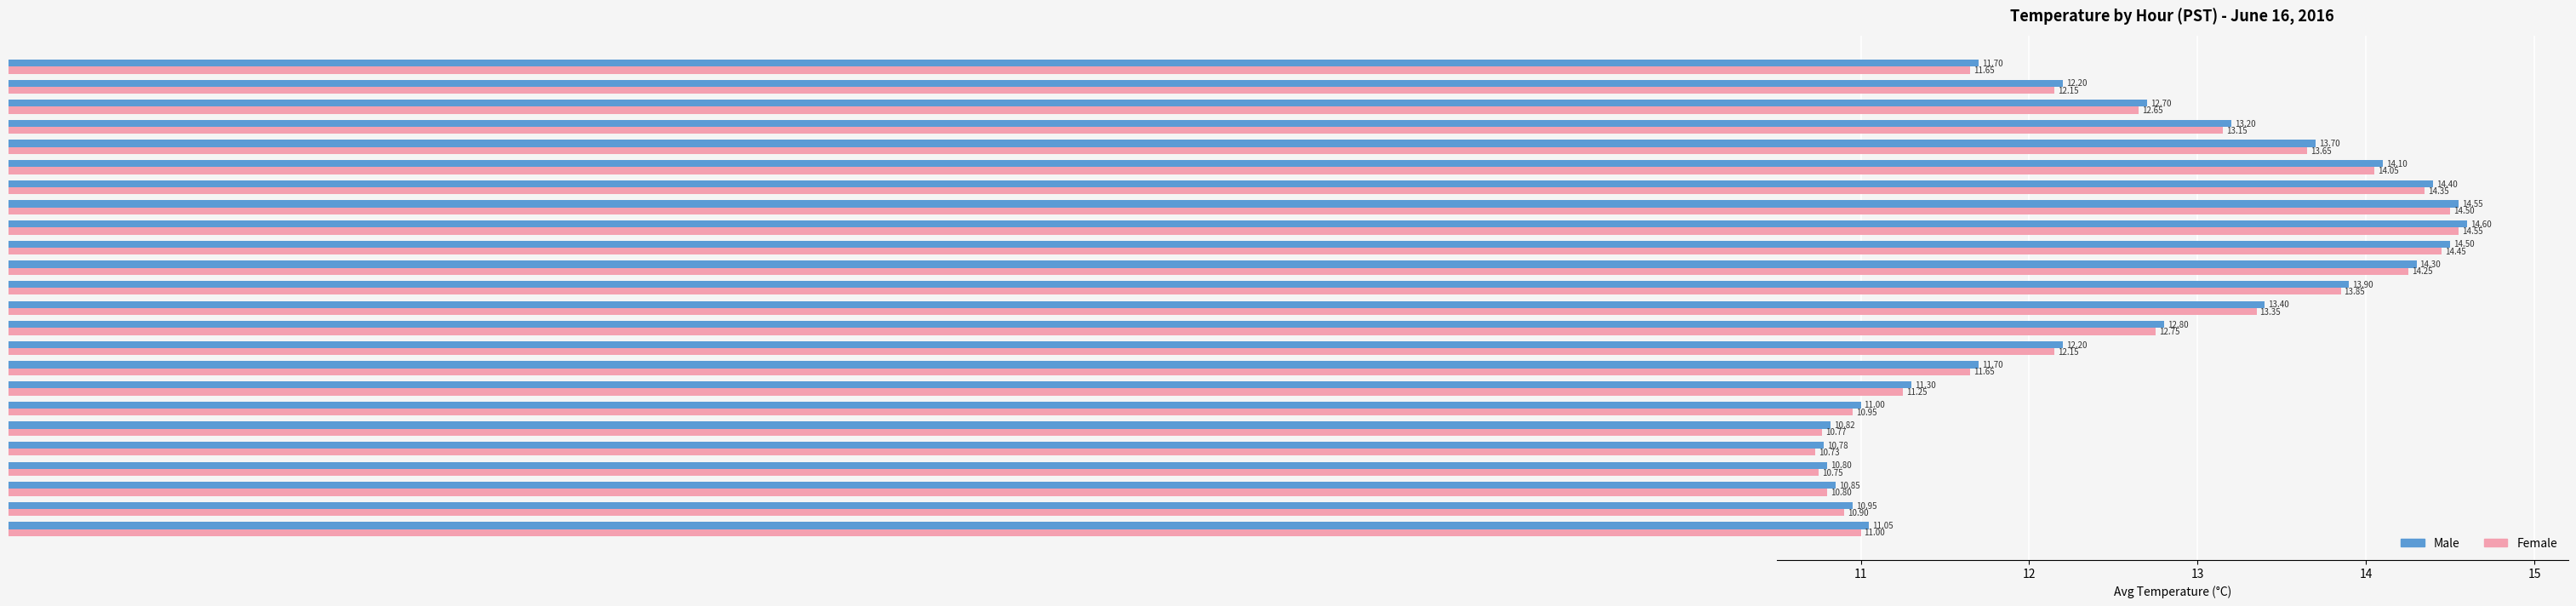

What is the difference between the maximum and second lowest values in the Female series?

3.8